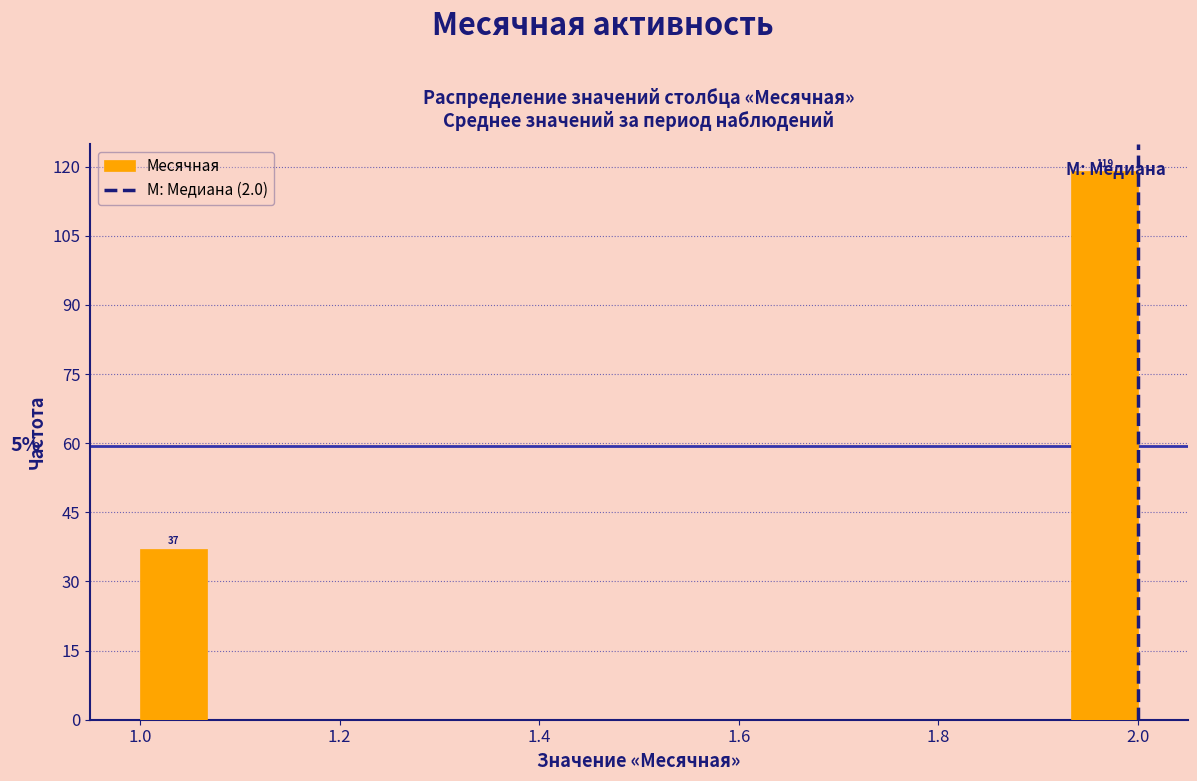

Read against the x-axis, roughly where is the centre of the tallest bar?

1.96